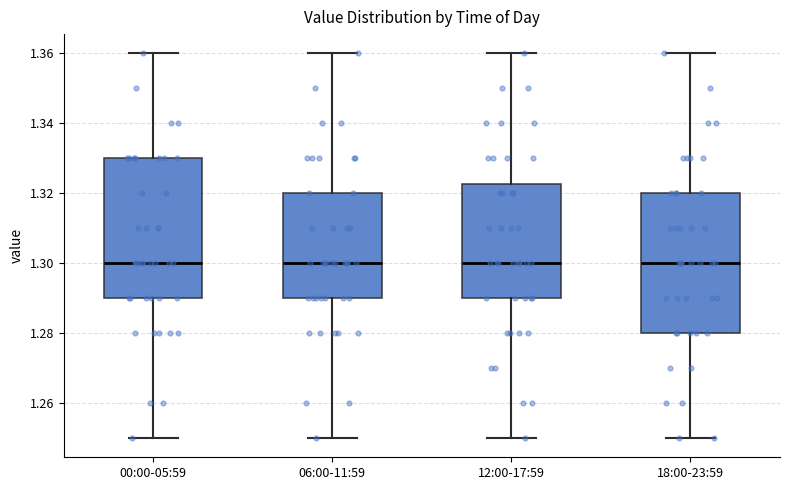

Reading left to right, read every box against the y-axis: the position of its median line, the range the box covers, and the ends of its whiskers. The values are not printed on the chart, so give them approximately, as read against the axis.

00:00-05:59: median 1.300, box 1.290 to 1.330, whiskers 1.250 to 1.360
06:00-11:59: median 1.300, box 1.290 to 1.320, whiskers 1.250 to 1.360
12:00-17:59: median 1.300, box 1.290 to 1.322, whiskers 1.250 to 1.360
18:00-23:59: median 1.300, box 1.280 to 1.320, whiskers 1.250 to 1.360